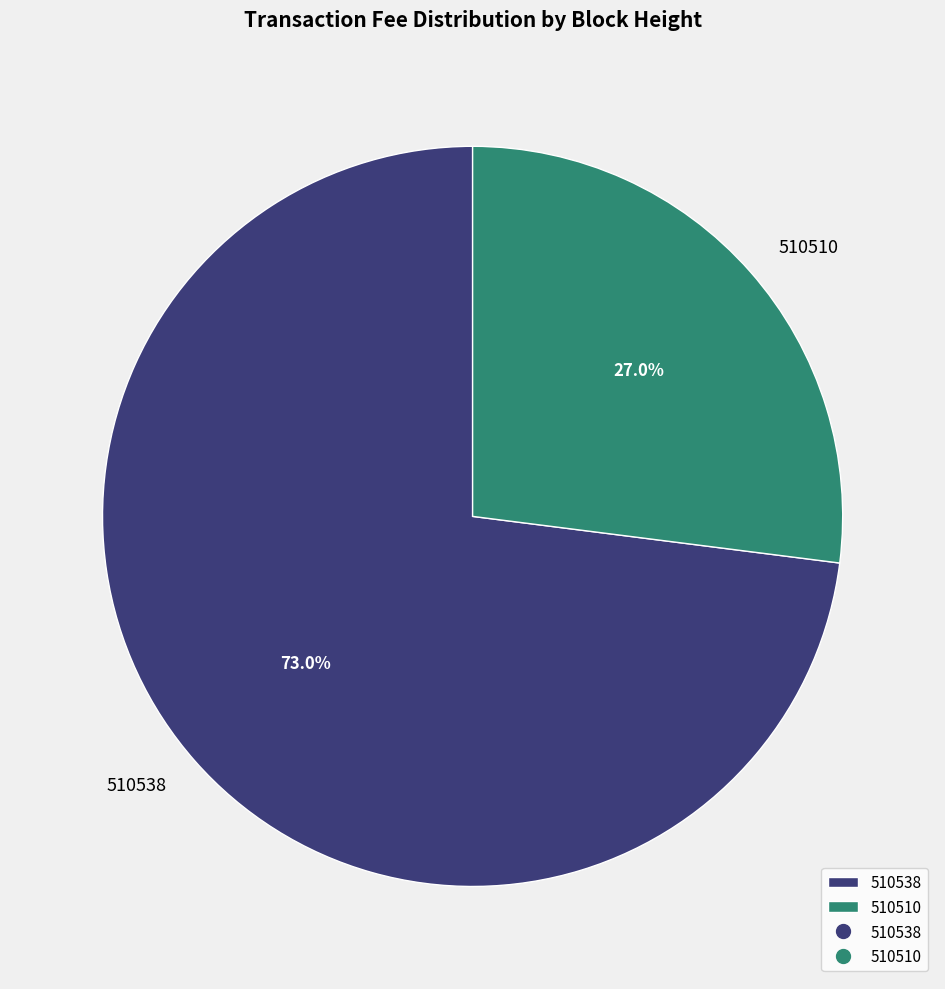

Rank the categories by value from highest to lowest.

510538, 510510